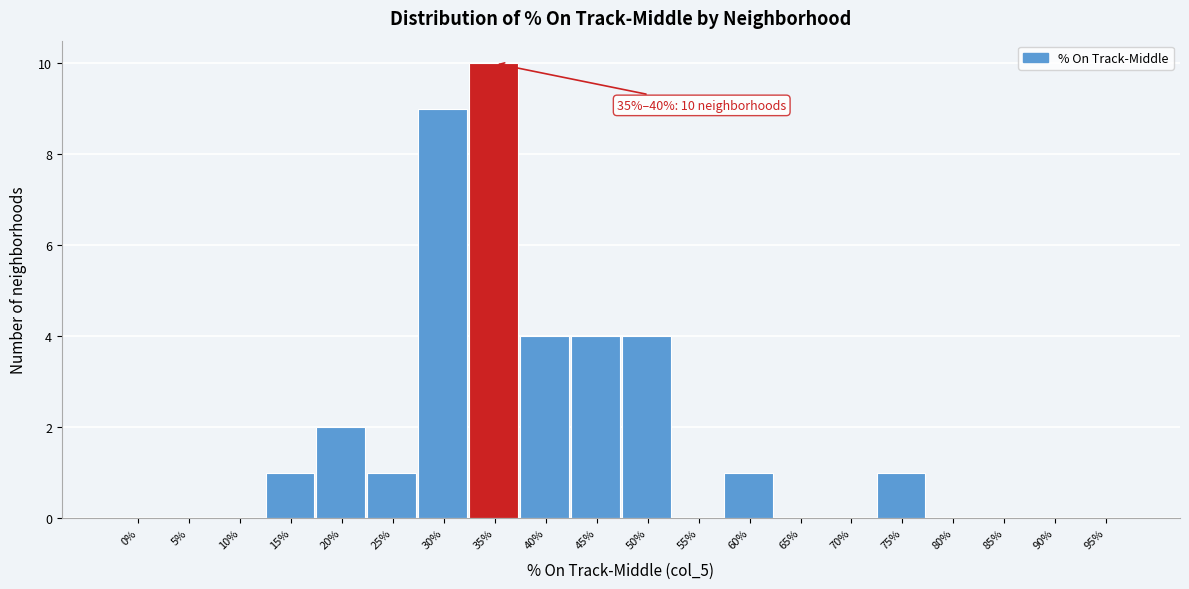

What is the approximate value at 40%?

4